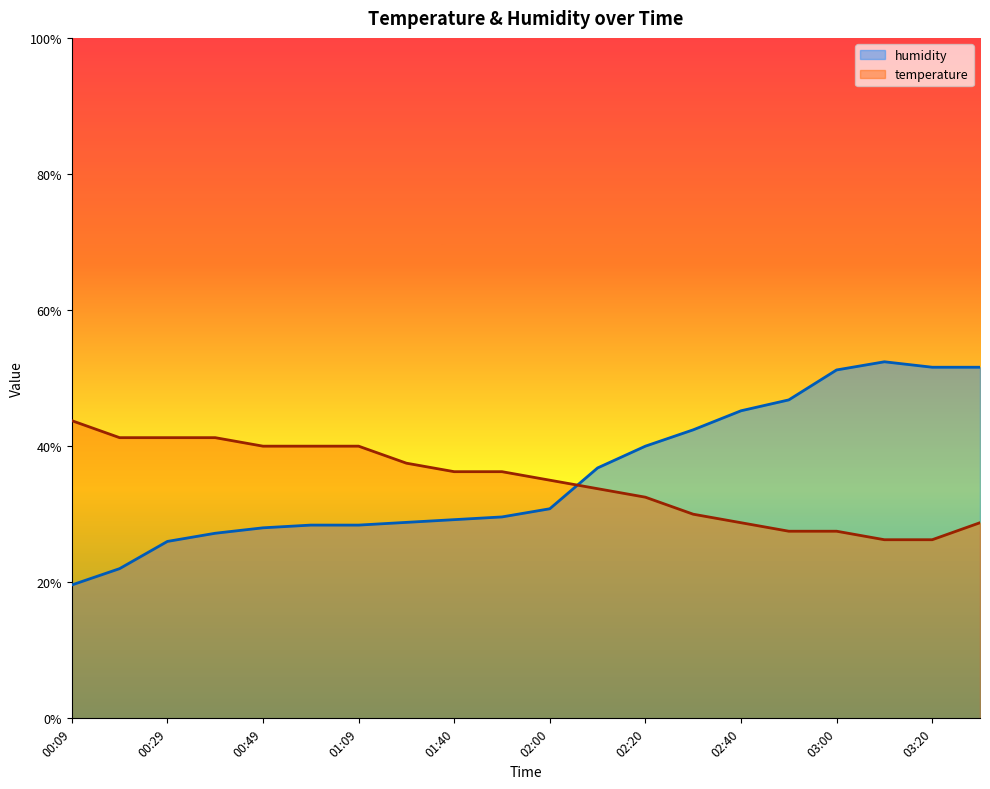

Is the value of humidity at 00:49 greater than the value of temperature at 02:30?

No